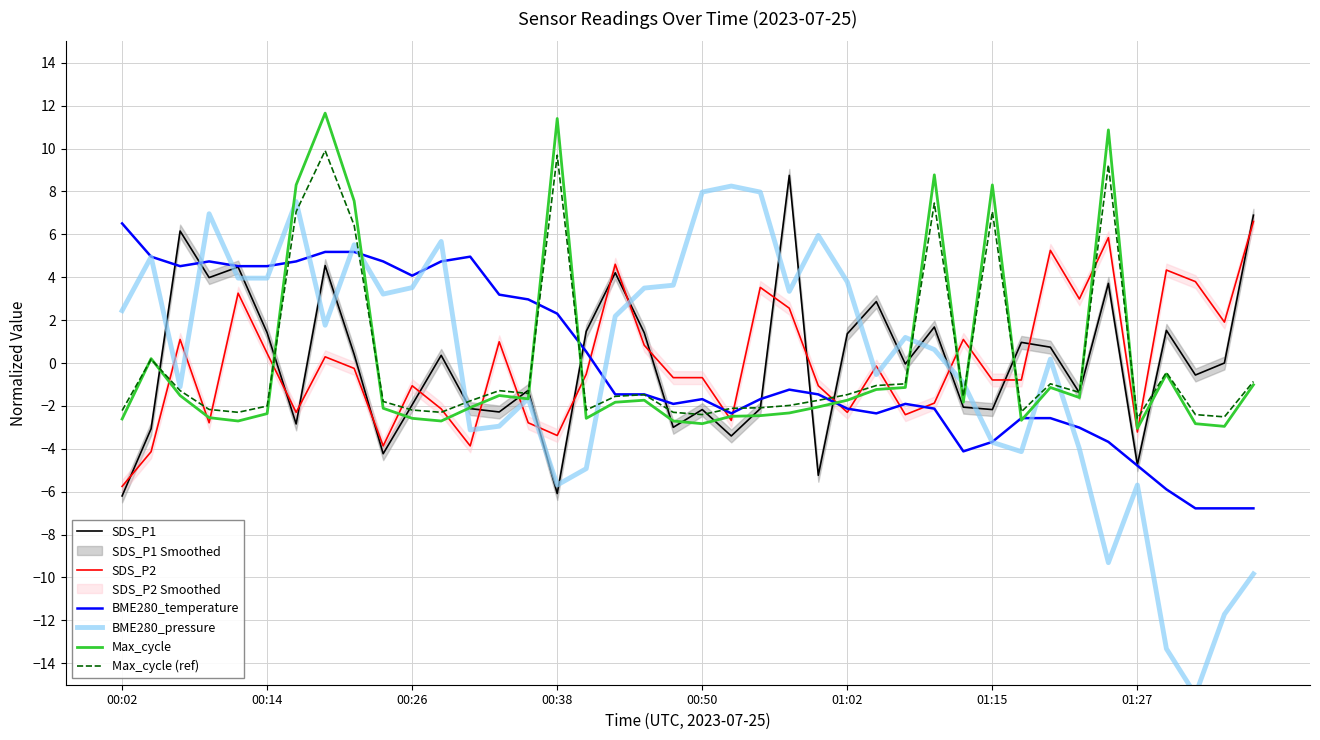

How many lines are shown in the chart?

6